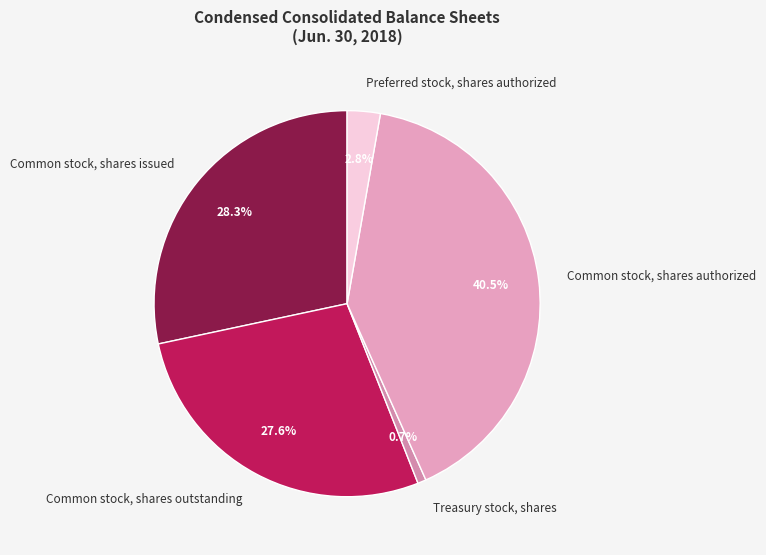

Is there a majority slice in this chart?

No